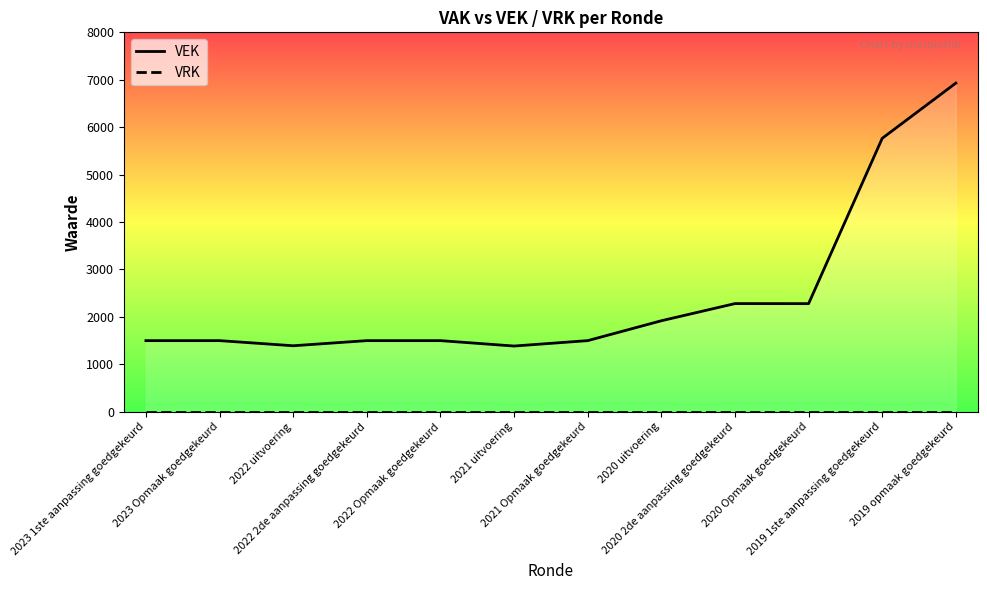

At which category is the sum across all series the highest?

2019 opmaak goedgekeurd